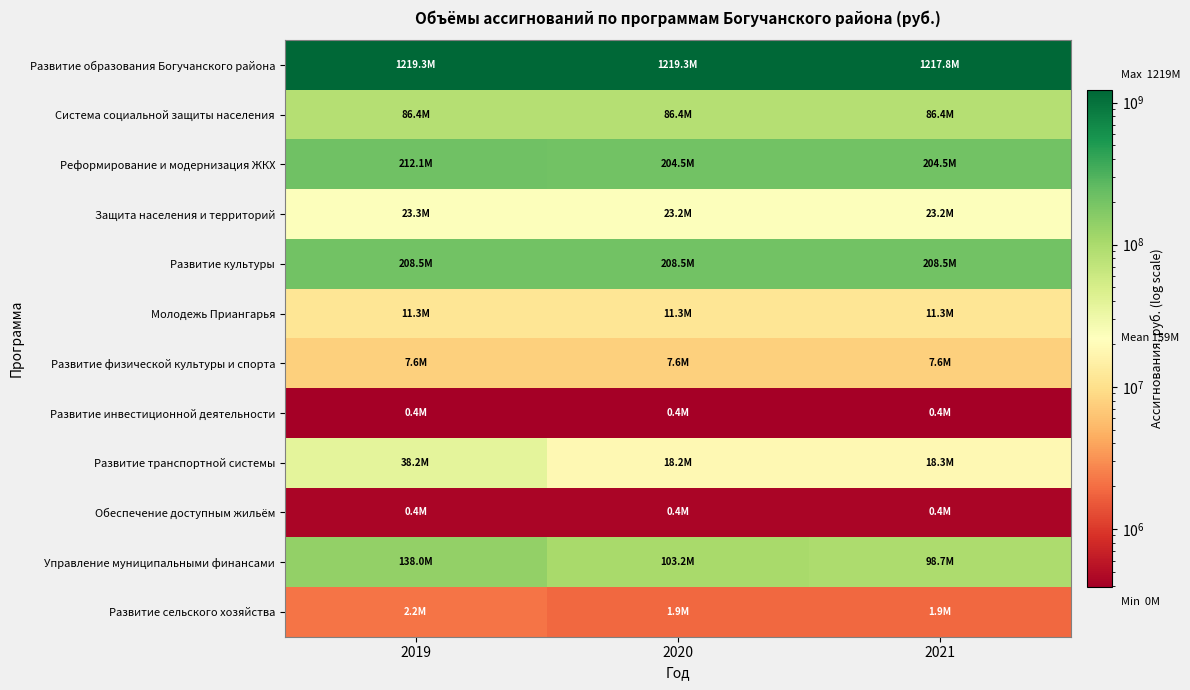

Reading left to right, transcribe all the data shown in this chart.

Развитие образования Богучанского района: 2019=1219250943	2020=1219250943	2021=1217833543
Система социальной защиты населения: 2019=86377118	2020=86377118	2021=86377118
Реформирование и модернизация ЖКХ: 2019=212101500	2020=204504900	2021=204504900
Защита населения и территорий: 2019=23264924	2020=23248924	2021=23248924
Развитие культуры: 2019=208525899	2020=208525899	2021=208525899
Молодежь Приангарья: 2019=11349200	2020=11349200	2021=11349200
Развитие физической культуры и спорта: 2019=7611700	2020=7611700	2021=7611700
Развитие инвестиционной деятельности: 2019=393000	2020=393000	2021=393000
Развитие транспортной системы: 2019=38217210	2020=18233710	2021=18253410
Обеспечение доступным жильём: 2019=440000	2020=440000	2021=440000
Управление муниципальными финансами: 2019=137977070	2020=103202570	2021=98698370
Развитие сельского хозяйства: 2019=2164000	2020=1884100	2021=1881400